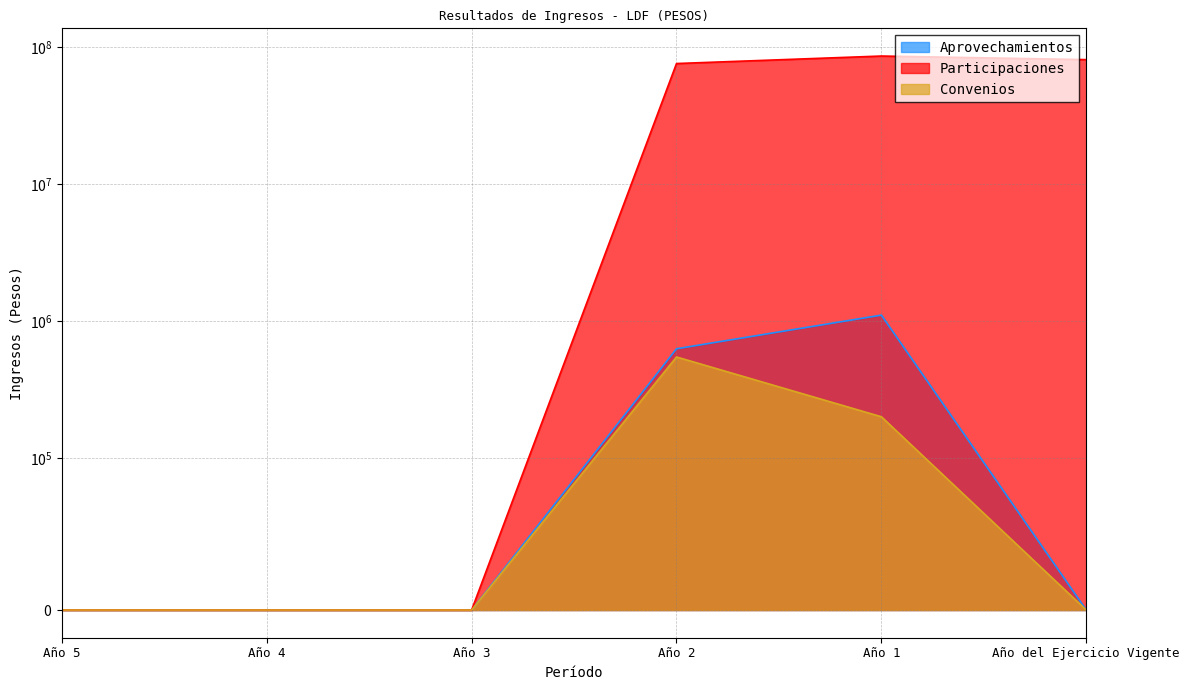

True or false: Convenios and Participaciones cross at least once.

False